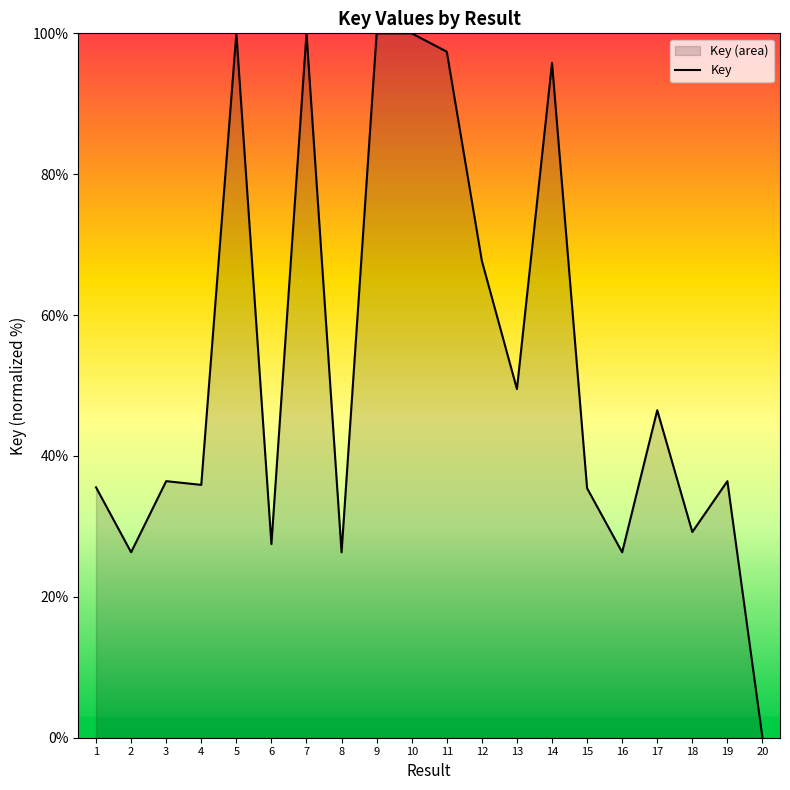

Reading right to left, extract all data points from this chart.

0.0	36.4	29.2	46.5	26.3	35.4	95.8	49.5	67.7	97.4	100.0	100.0	26.3	100.0	27.5	100.0	35.9	36.4	26.3	35.5